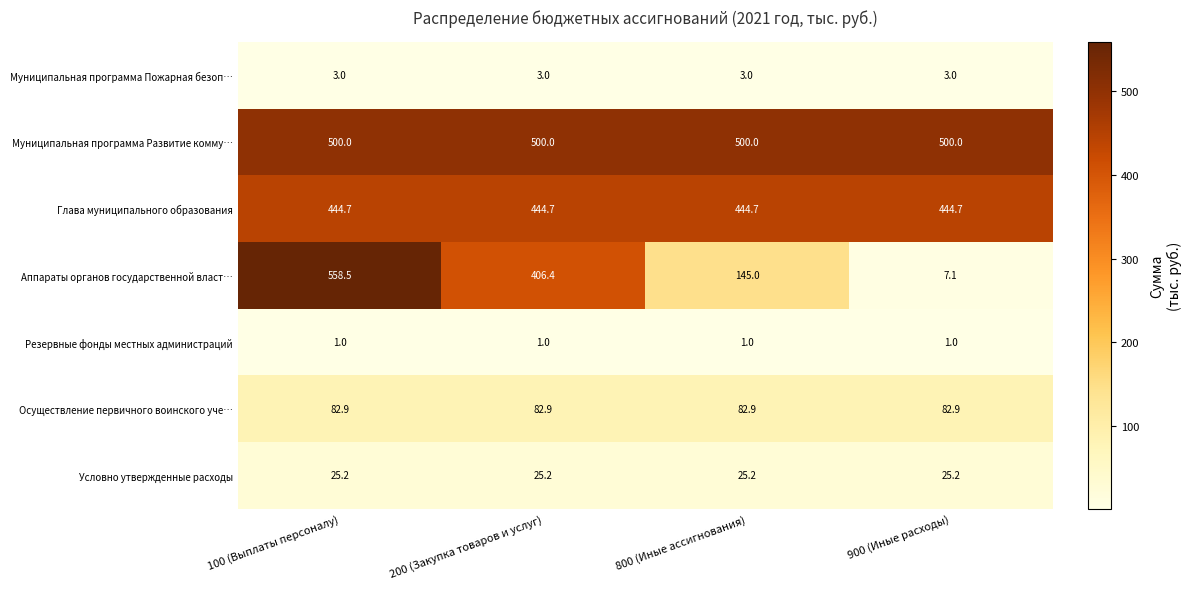

True or false: Глава муниципального образования has a value of 131.4 at 900 (Иные расходы).

False